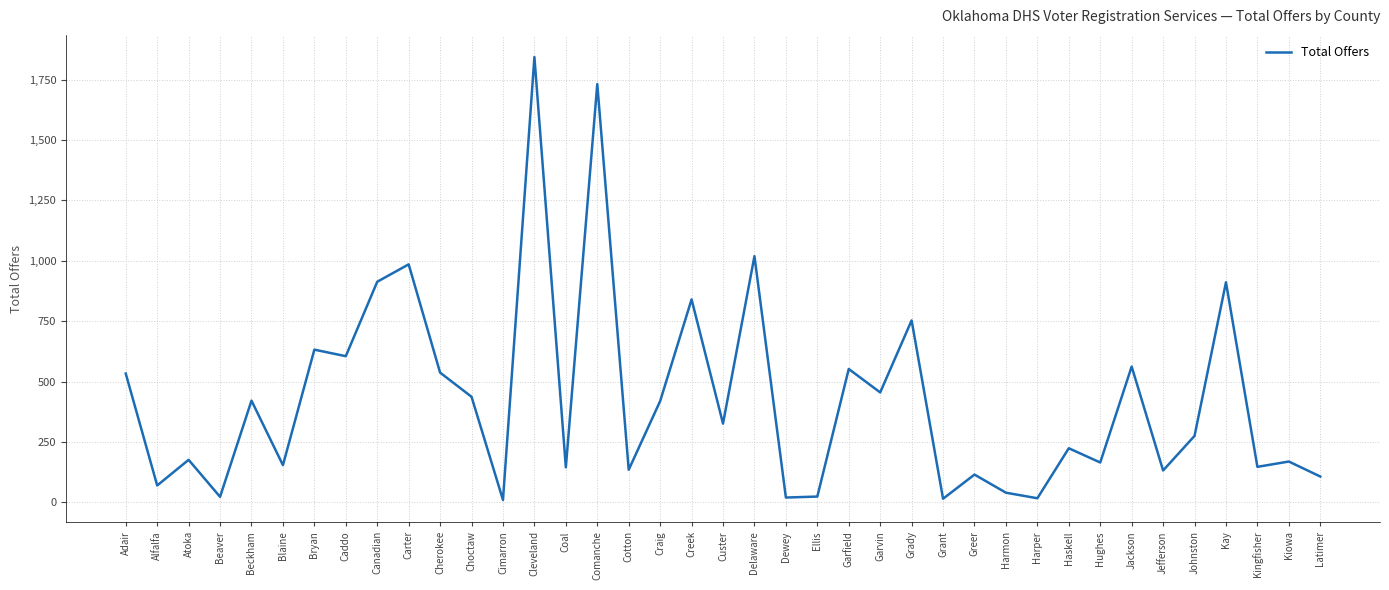

The value at Choctaw is 94. True or false?

False